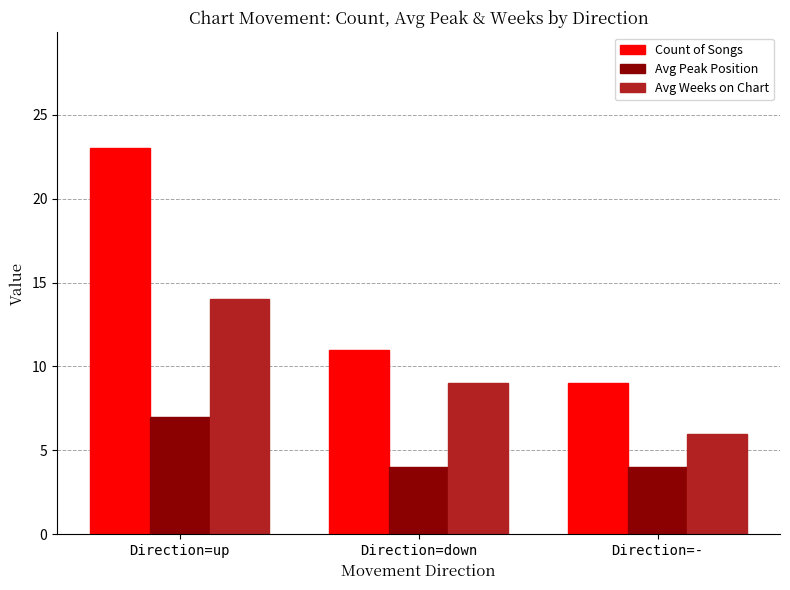

At which category is the sum across all series the highest?

Direction=up